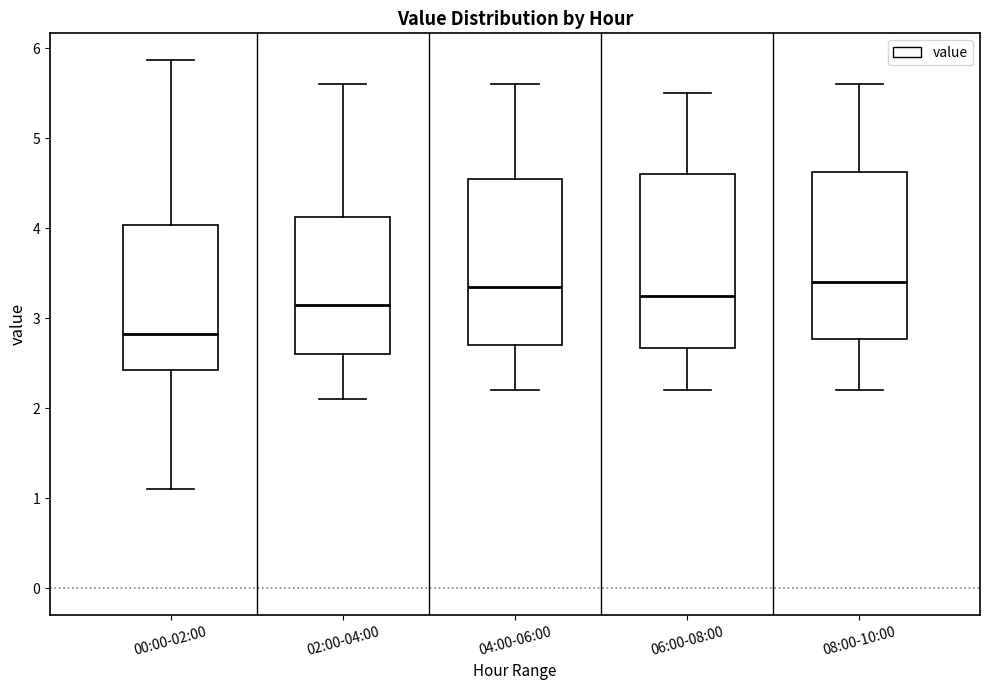

Reading left to right, read every box against the y-axis: the position of its median line, the range the box covers, and the ends of its whiskers. The values are not printed on the chart, so give them approximately, as read against the axis.

00:00-02:00: median 2.8, box 2.4 to 4.0, whiskers 1.1 to 5.9
02:00-04:00: median 3.2, box 2.6 to 4.1, whiskers 2.1 to 5.6
04:00-06:00: median 3.4, box 2.7 to 4.6, whiskers 2.2 to 5.6
06:00-08:00: median 3.3, box 2.7 to 4.6, whiskers 2.2 to 5.5
08:00-10:00: median 3.4, box 2.8 to 4.6, whiskers 2.2 to 5.6